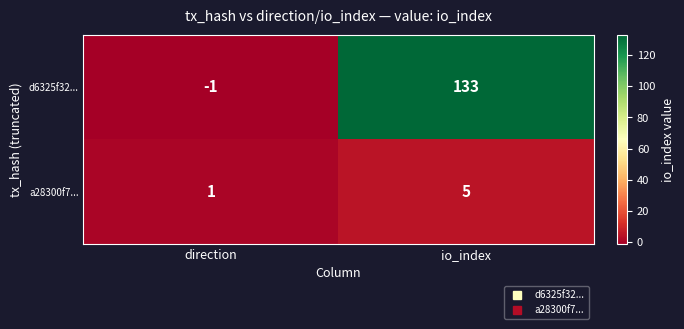

What is the sum of all a28300f7... values?

6